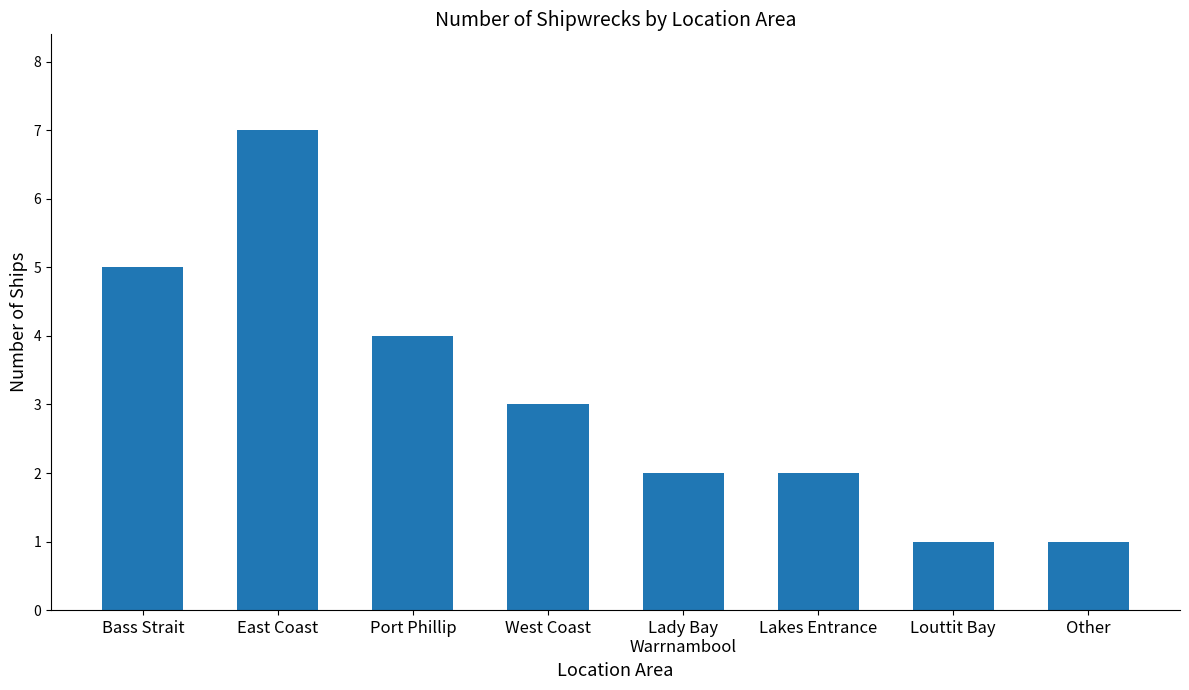

How many distinct data groups are displayed?

1